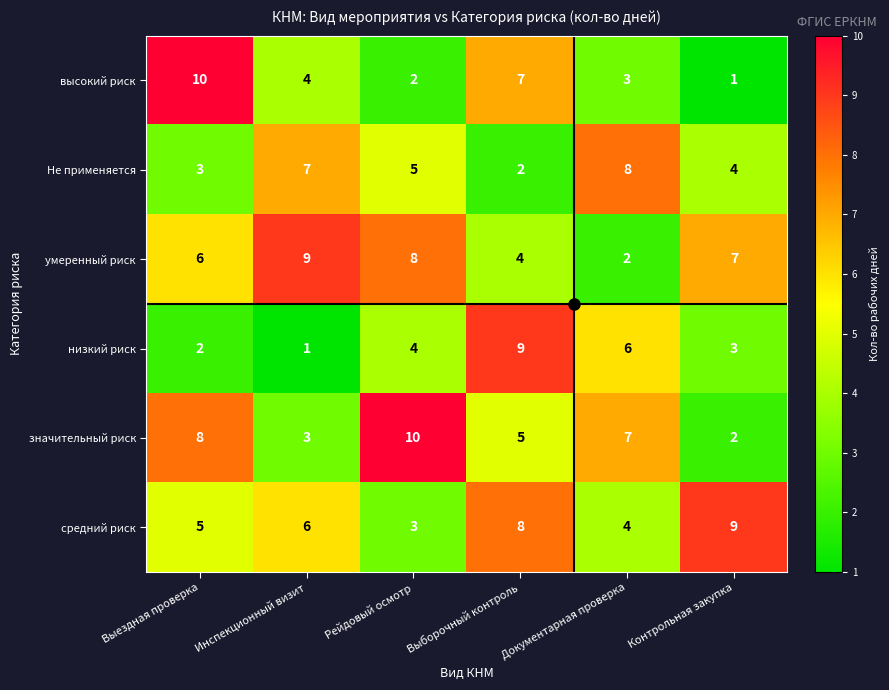

Rank the categories by низкий риск value from highest to lowest.

Выборочный контроль, Документарная проверка, Рейдовый осмотр, Контрольная закупка, Выездная проверка, Инспекционный визит